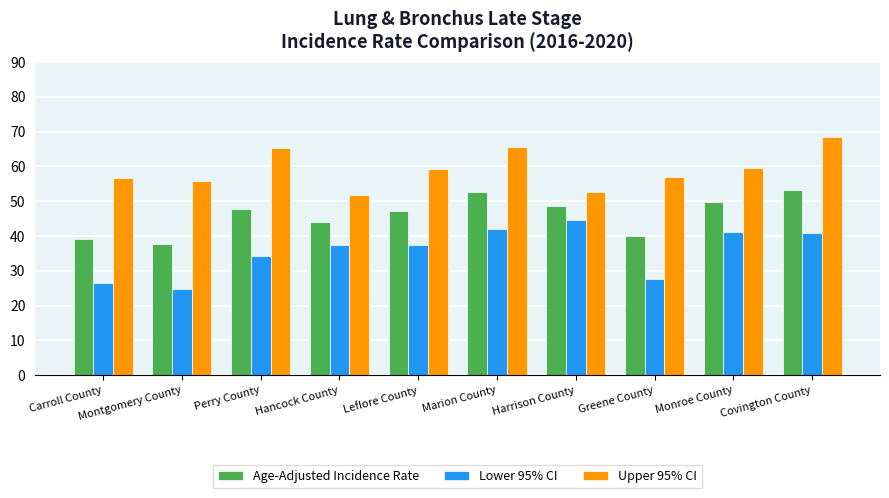

How many groups of bars are there?

10